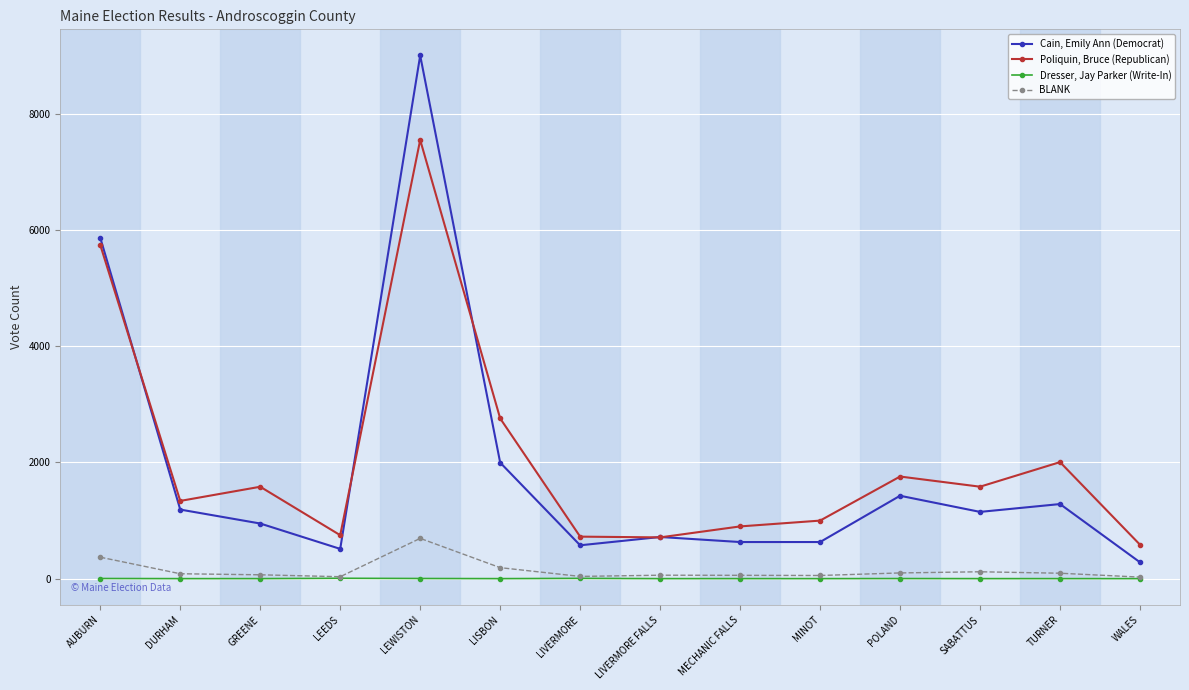

True or false: Dresser, Jay Parker (Write-In) and Cain, Emily Ann (Democrat) intersect in this chart.

False